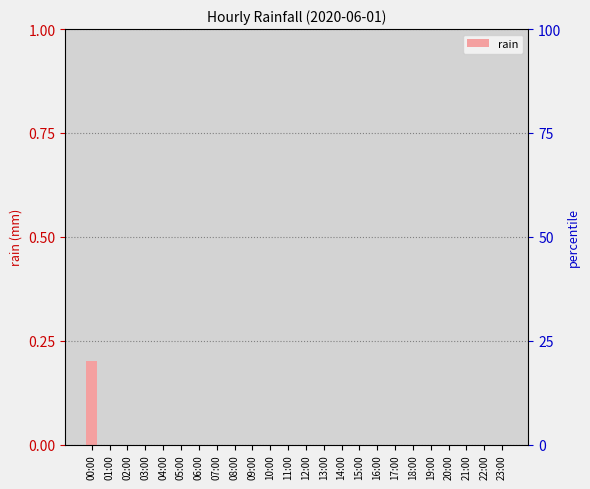

Reading left to right, extract all data points from this chart.

0.2	0.0	0.0	0.0	0.0	0.0	0.0	0.0	0.0	0.0	0.0	0.0	0.0	0.0	0.0	0.0	0.0	0.0	0.0	0.0	0.0	0.0	0.0	0.0